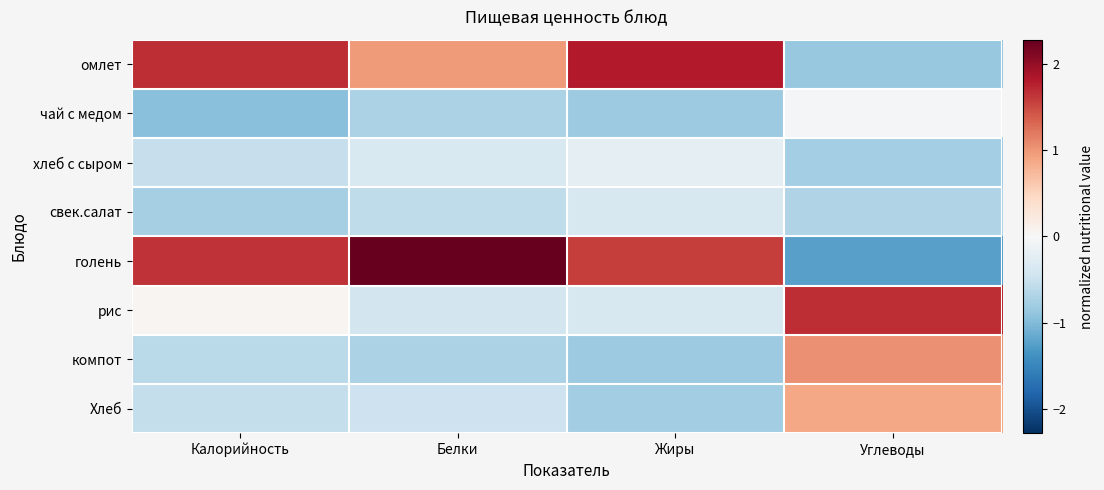

Reading left to right, extract all data points from this chart.

омлет: Калорийность=1.7	Белки=1.0	Жиры=1.8	Углеводы=-0.9
чай с медом: Калорийность=-1.0	Белки=-0.7	Жиры=-0.8	Углеводы=-0.0
хлеб с сыром: Калорийность=-0.5	Белки=-0.3	Жиры=-0.2	Углеводы=-0.8
свек.салат: Калорийность=-0.8	Белки=-0.6	Жиры=-0.4	Углеводы=-0.7
голень: Калорийность=1.7	Белки=2.3	Жиры=1.6	Углеводы=-1.2
рис: Калорийность=0.0	Белки=-0.4	Жиры=-0.4	Углеводы=1.7
компот: Калорийность=-0.6	Белки=-0.7	Жиры=-0.8	Углеводы=1.0
Хлеб: Калорийность=-0.5	Белки=-0.5	Жиры=-0.8	Углеводы=0.9